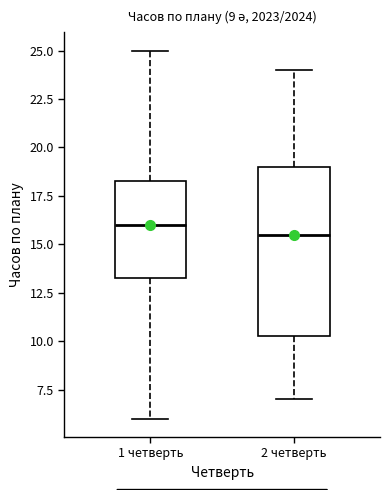

Reading left to right, transcribe this box plot: for each box, give where its median line is, the range the box spans, and where its two whiskers end, as read against the y-axis. The values are not printed on the chart, so give them approximately, as read against the axis.

1 четверть: median 16.0, box 13.5 to 18.5, whiskers 6.0 to 25.0
2 четверть: median 15.5, box 10.5 to 19.0, whiskers 7.0 to 24.0